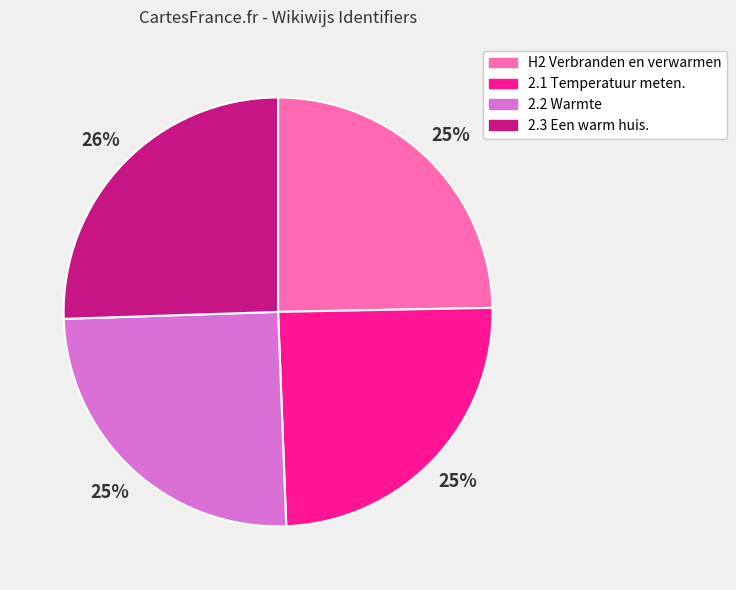

To the nearest percent, what percentage of the pie is H2 Verbranden en verwarmen?

25%